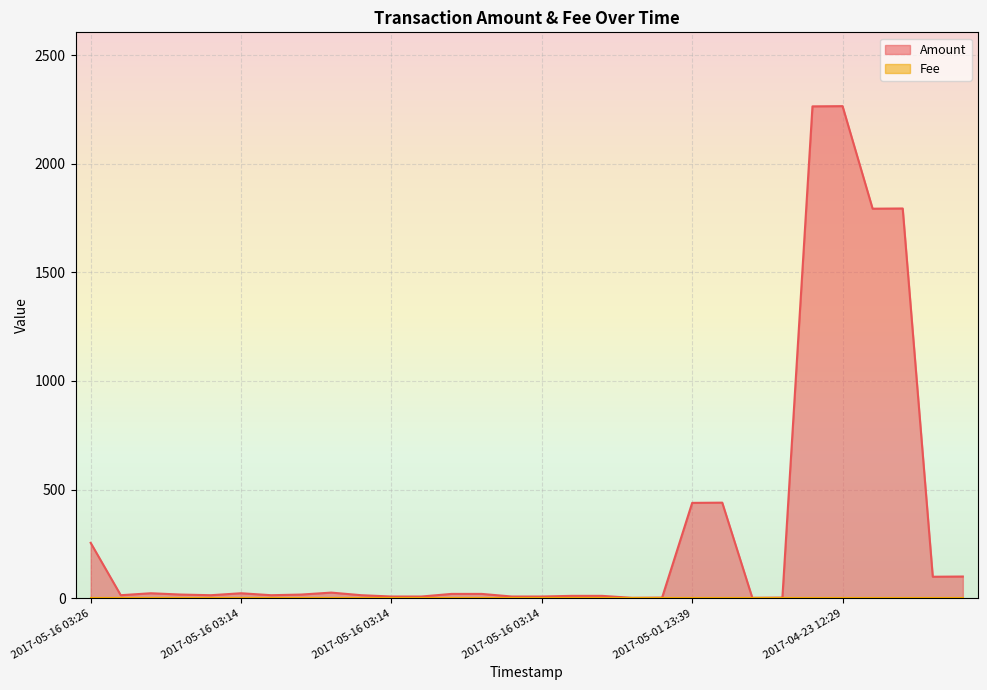

Where is the first local maximum?

2017-05-16 03:14